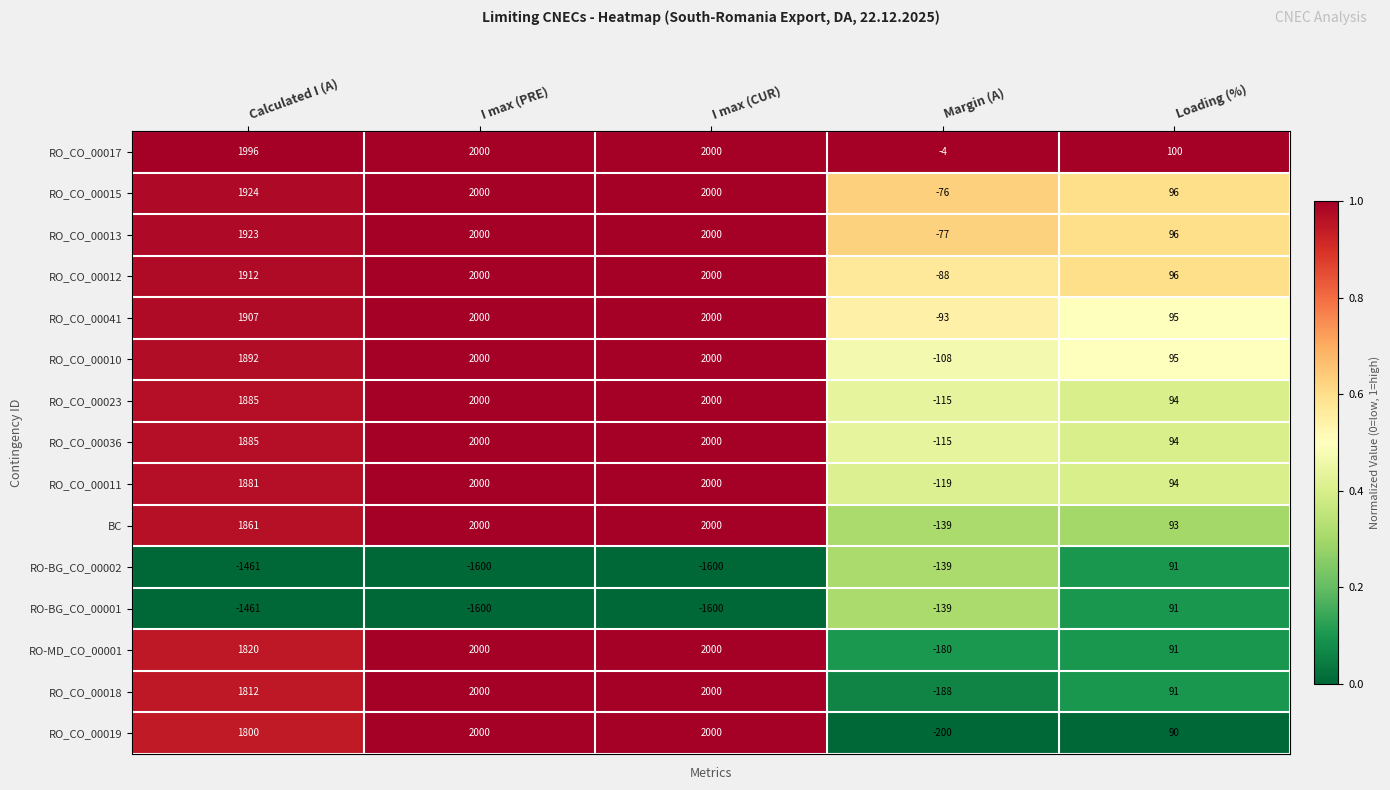

What is the difference between the highest and lowest values at Margin (A)?

196